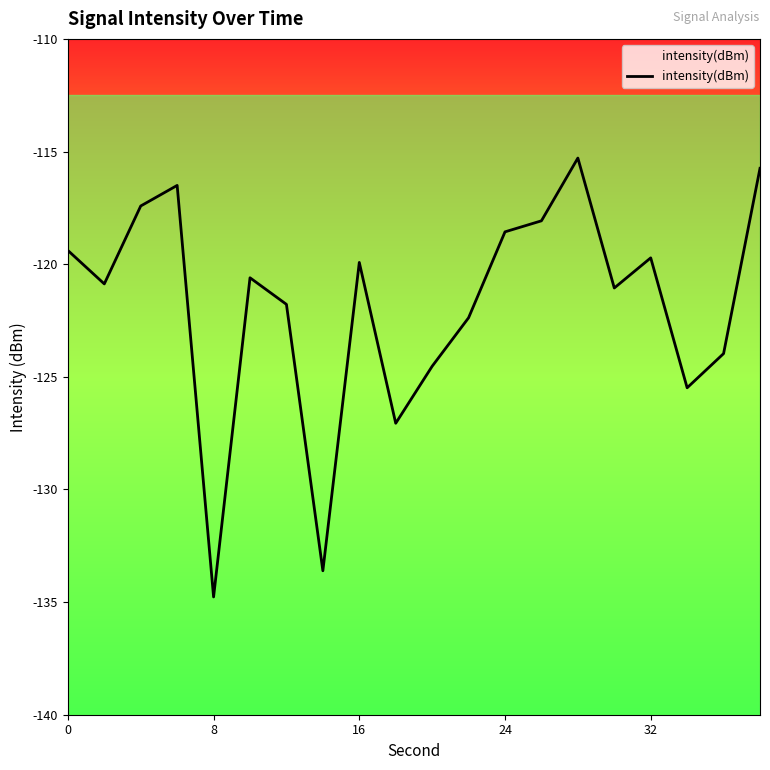

How many points are higher than both their immediate neighbors (excluding endpoints)?

5